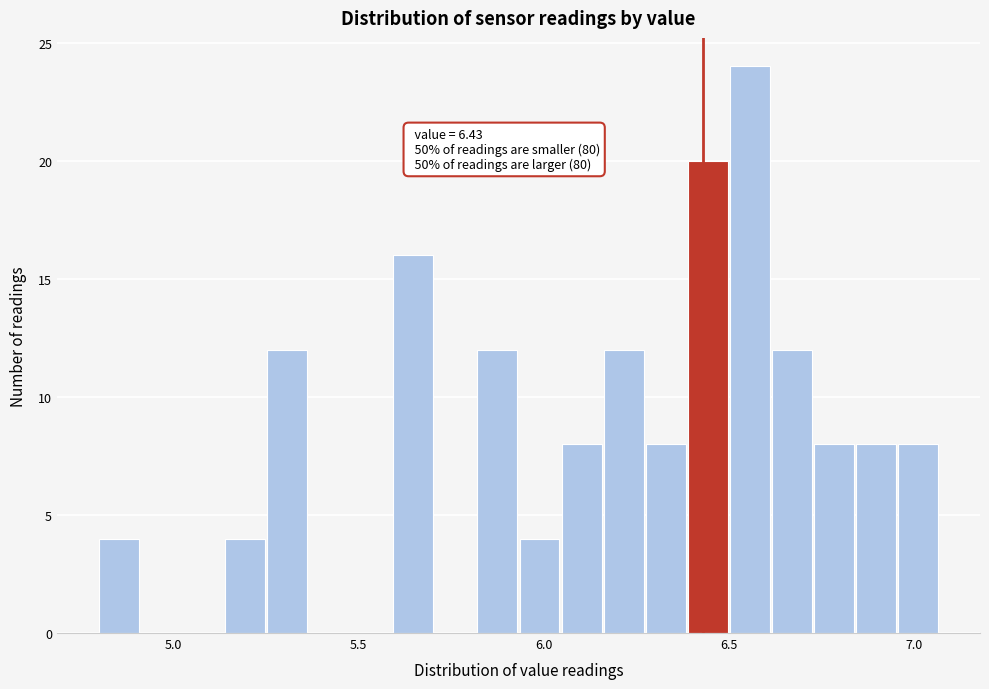

Around what value on the x-axis is the tallest bar? Give the approximate position of its centre, as read against the axis.

6.55